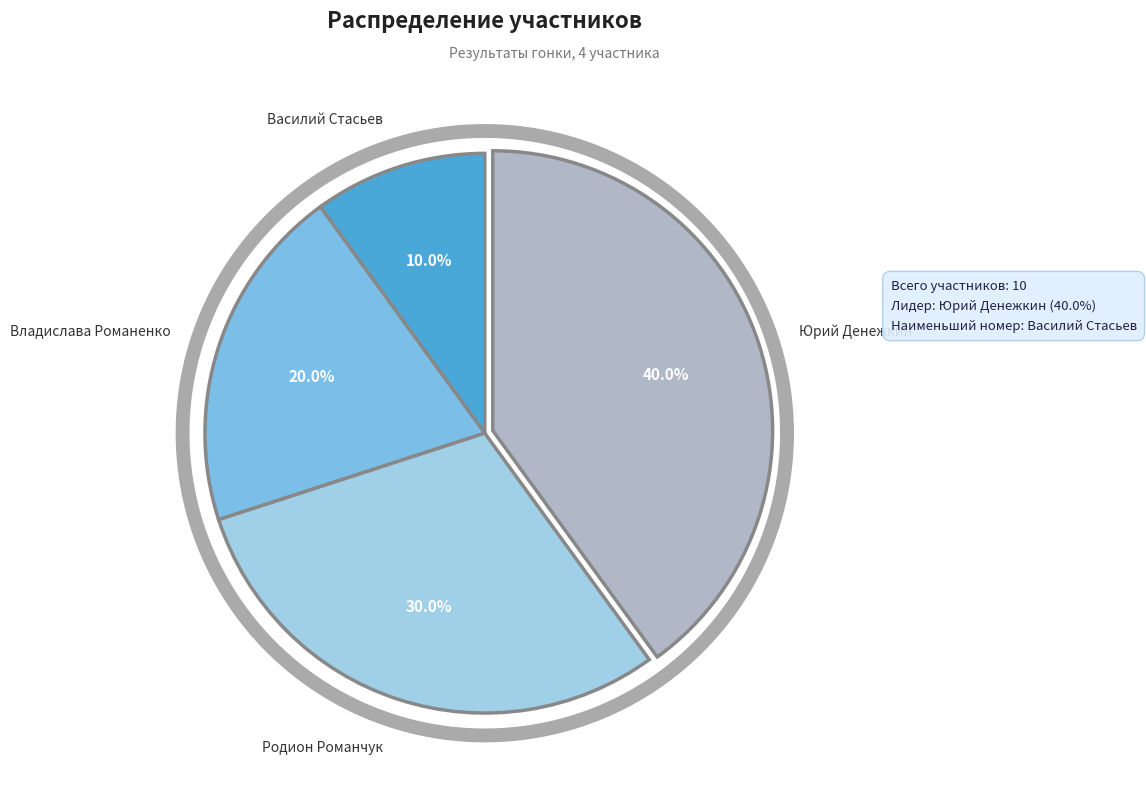

To the nearest percent, what percentage of the pie is Родион Романчук?

30%